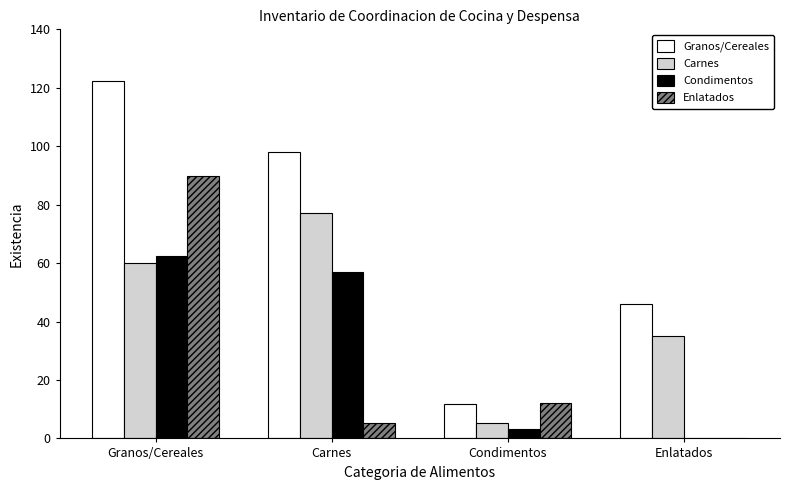

Which label corresponds to the largest value in the chart?

Granos/Cereales